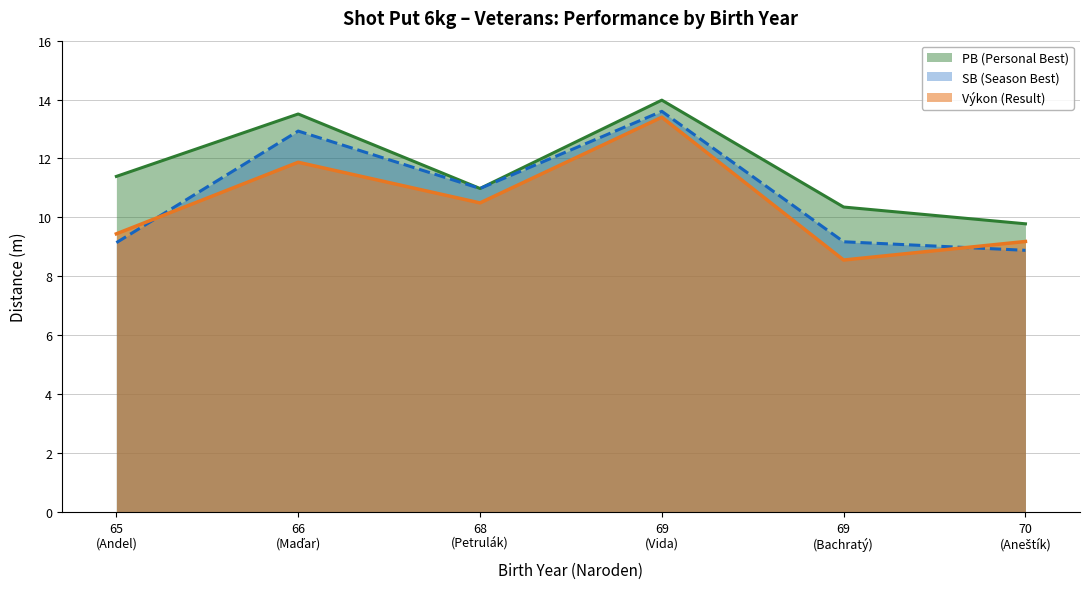

At which category is the sum across all series the highest?

69
(Vida)